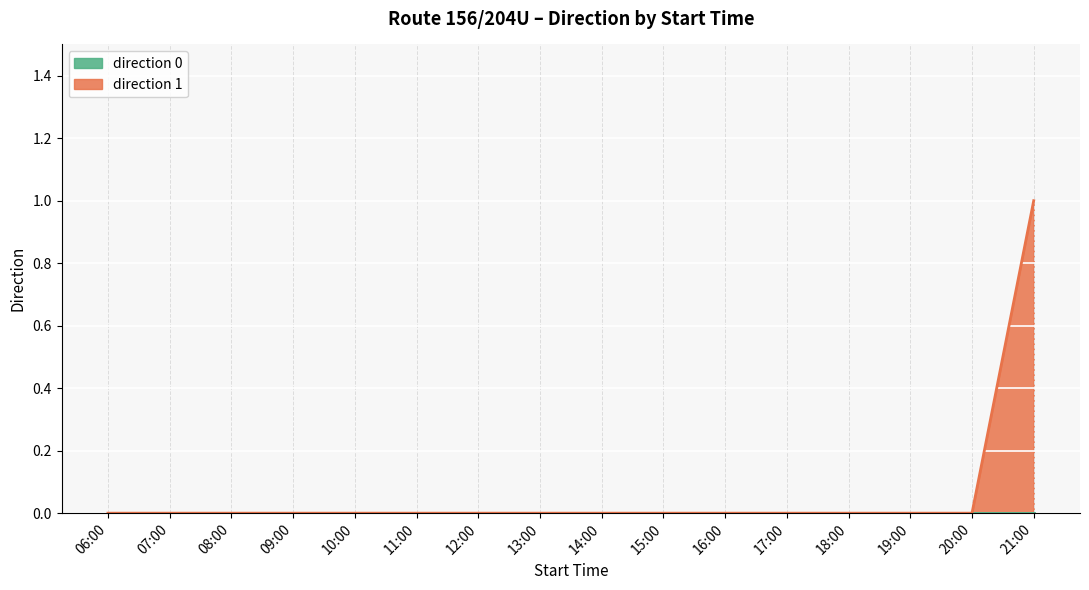

The value at 06:00 is 0. True or false?

True